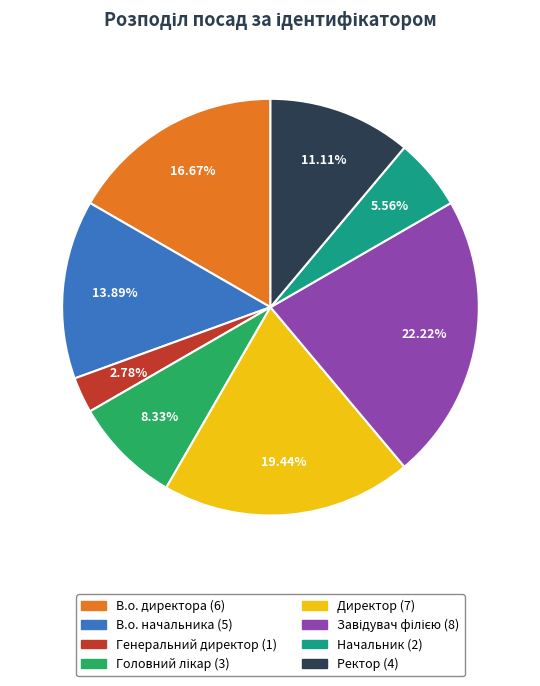

Approximately how many times larger is the value at Директор compared to Начальник?

3.5